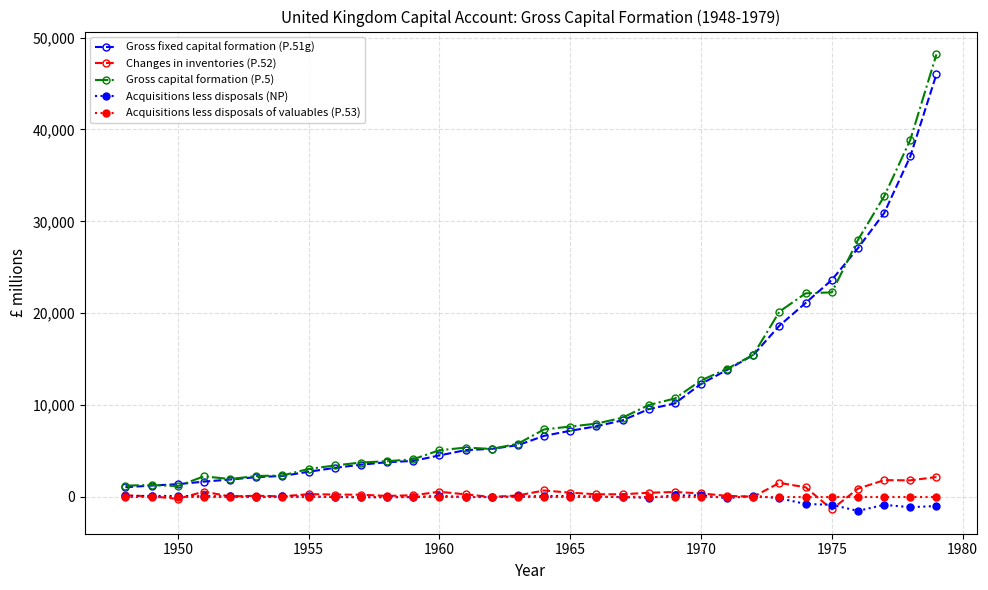

What is the minimum value shown in the chart?

-1522